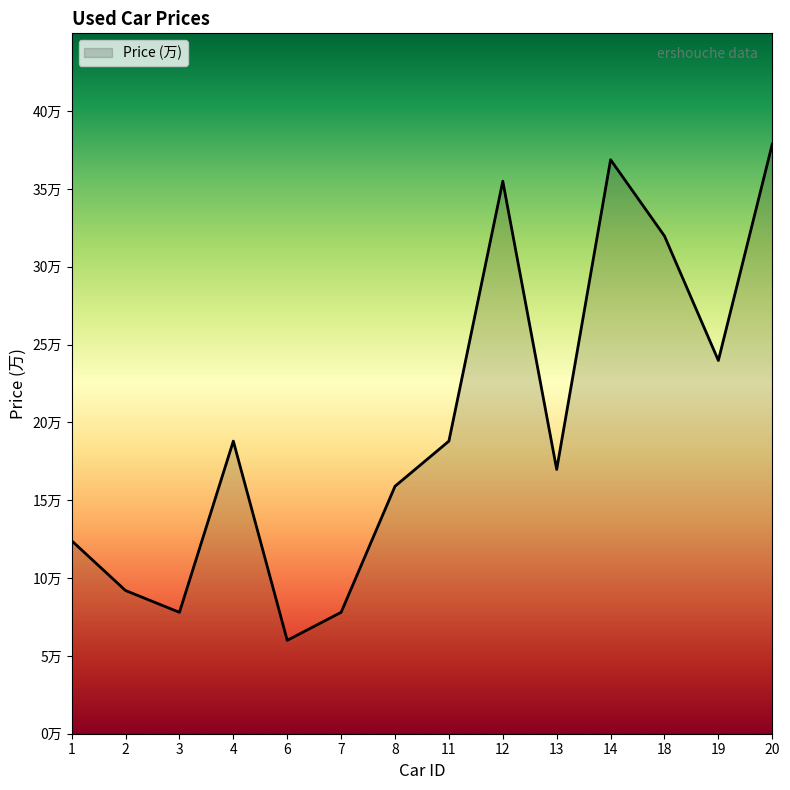

What is the maximum value shown in the chart?

37.9